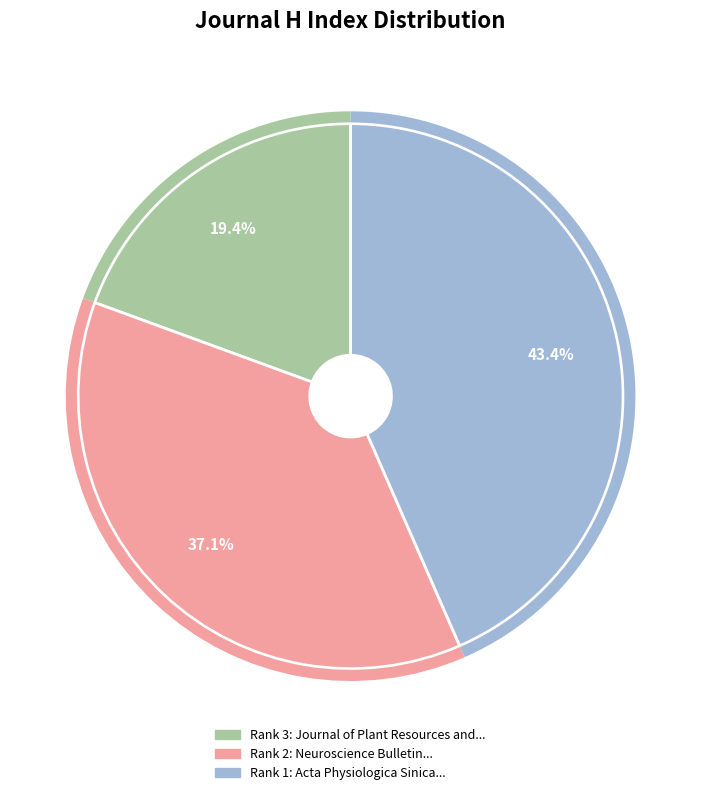

Does any single category account for the majority?

No